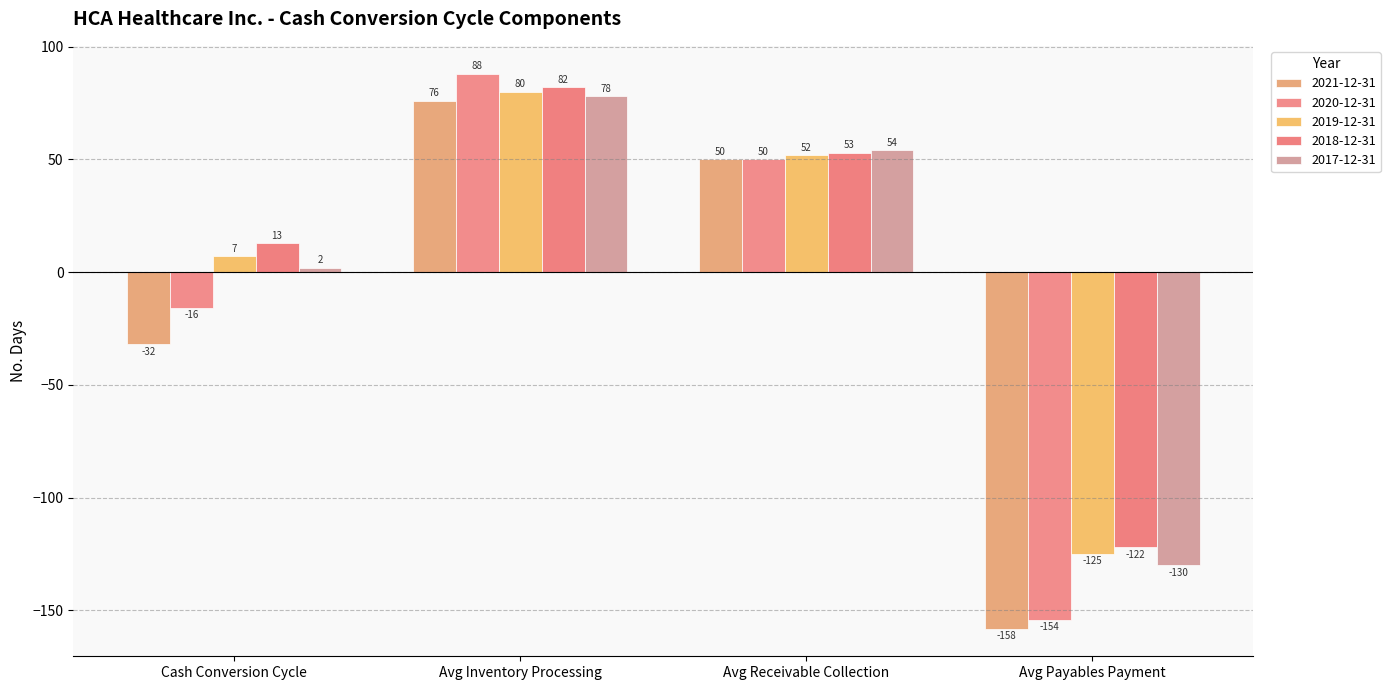

Is the value of 2019-12-31 at Cash Conversion Cycle greater than the value of 2020-12-31 at Avg Payables Payment?

Yes